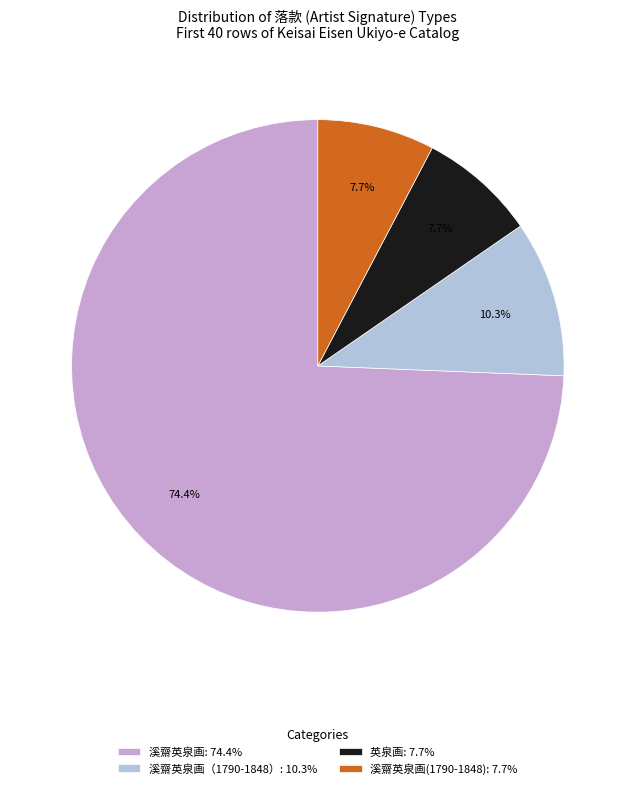

Which category has the biggest portion of the pie?

溪齋英泉画: 74.4%